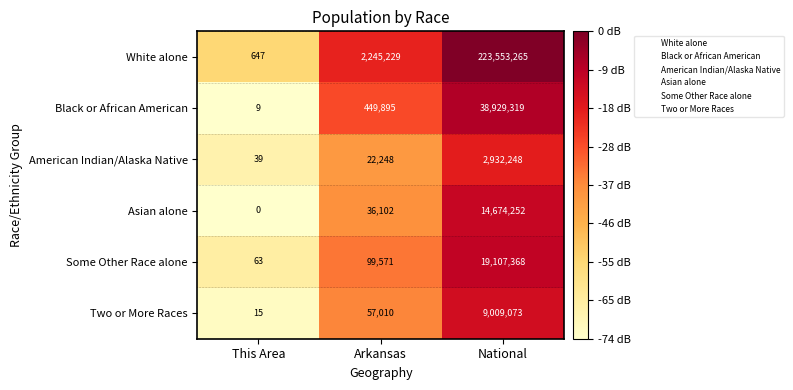

At how many categories does at least one series exceed 4?

3